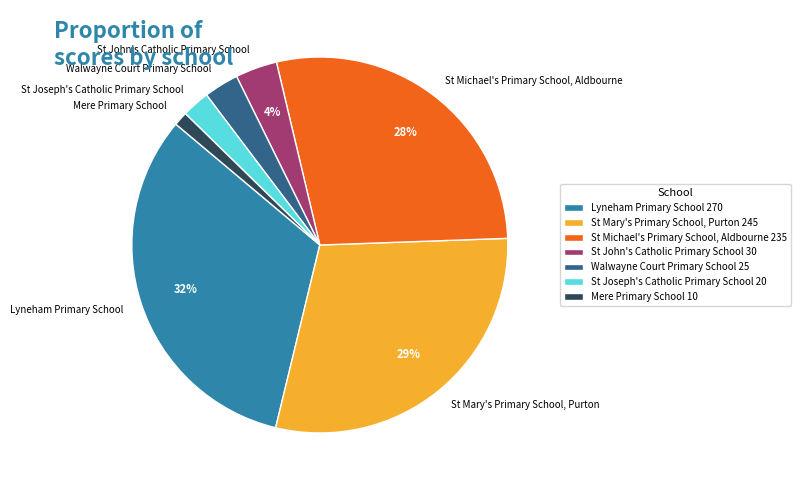

To the nearest percent, what percentage of the pie is Lyneham Primary School?

32%